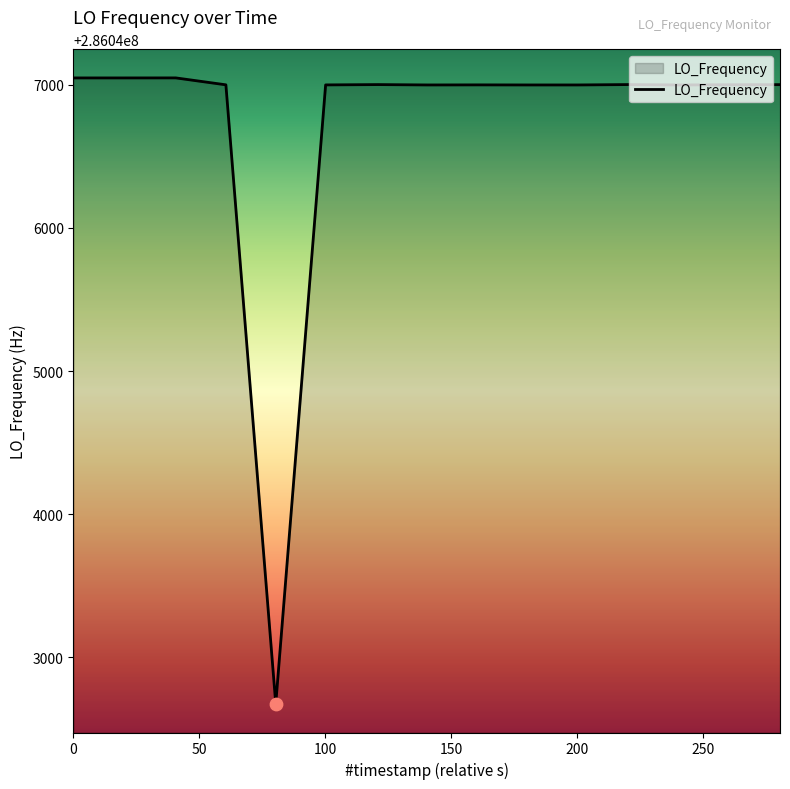

What is the smallest value displayed?

286042673.8